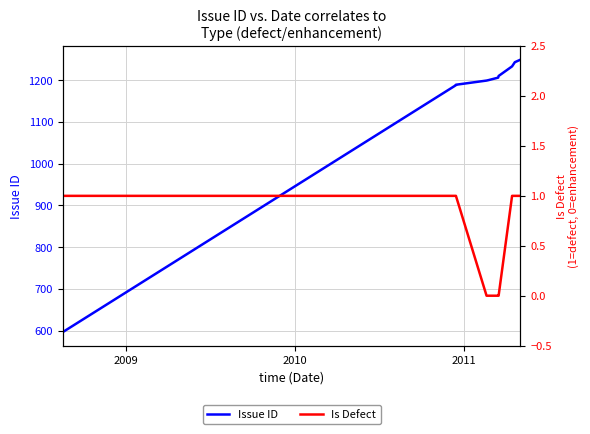

What is the difference between the maximum and minimum values in the Is Defect series?

1